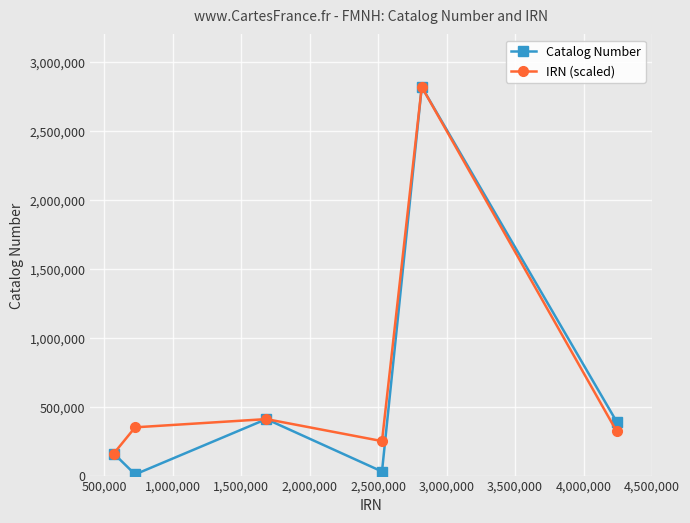

What is the minimum value for IRN (scaled)?

159836